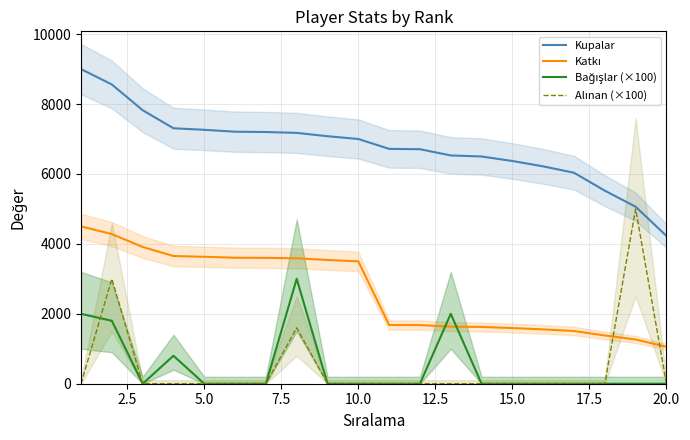

True or false: Katkı and Kupalar intersect in this chart.

False